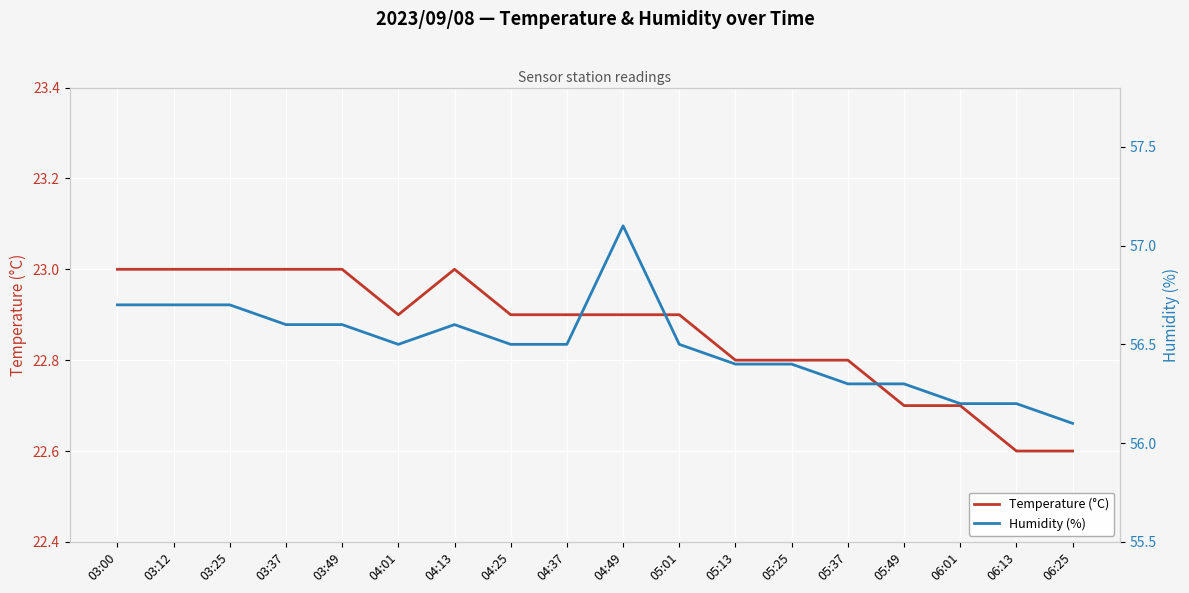

What is the sum of all Humidity (%) values?

1016.9